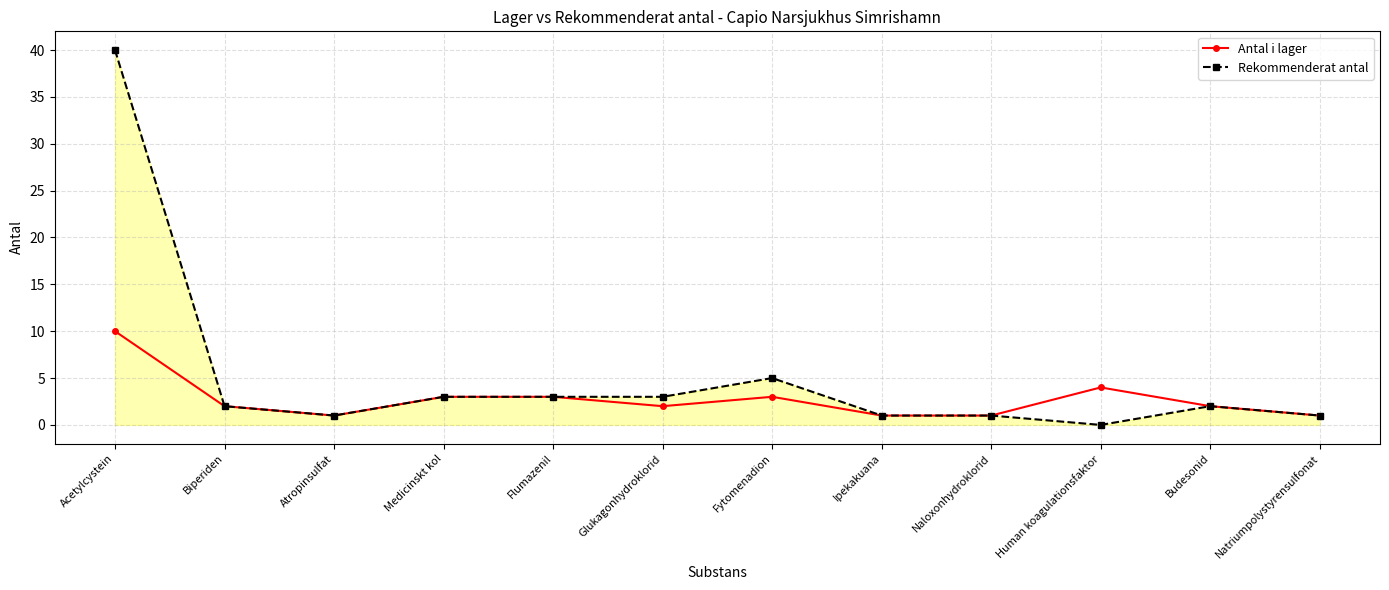

What is the value of the Antal i lager point at the 4th from the left?

3